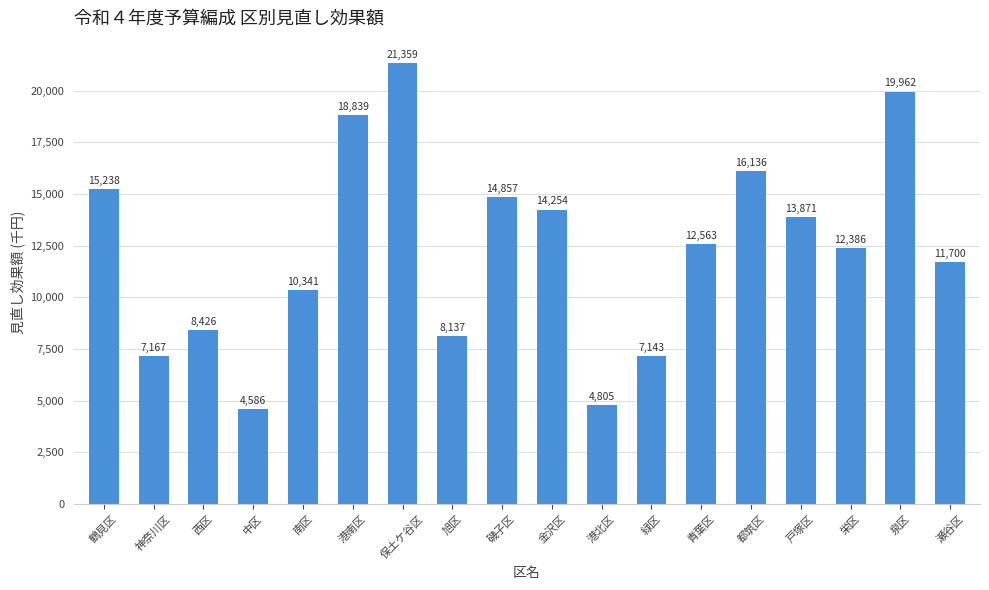

What is the sum of the values at 西区 and 栄区?

20812